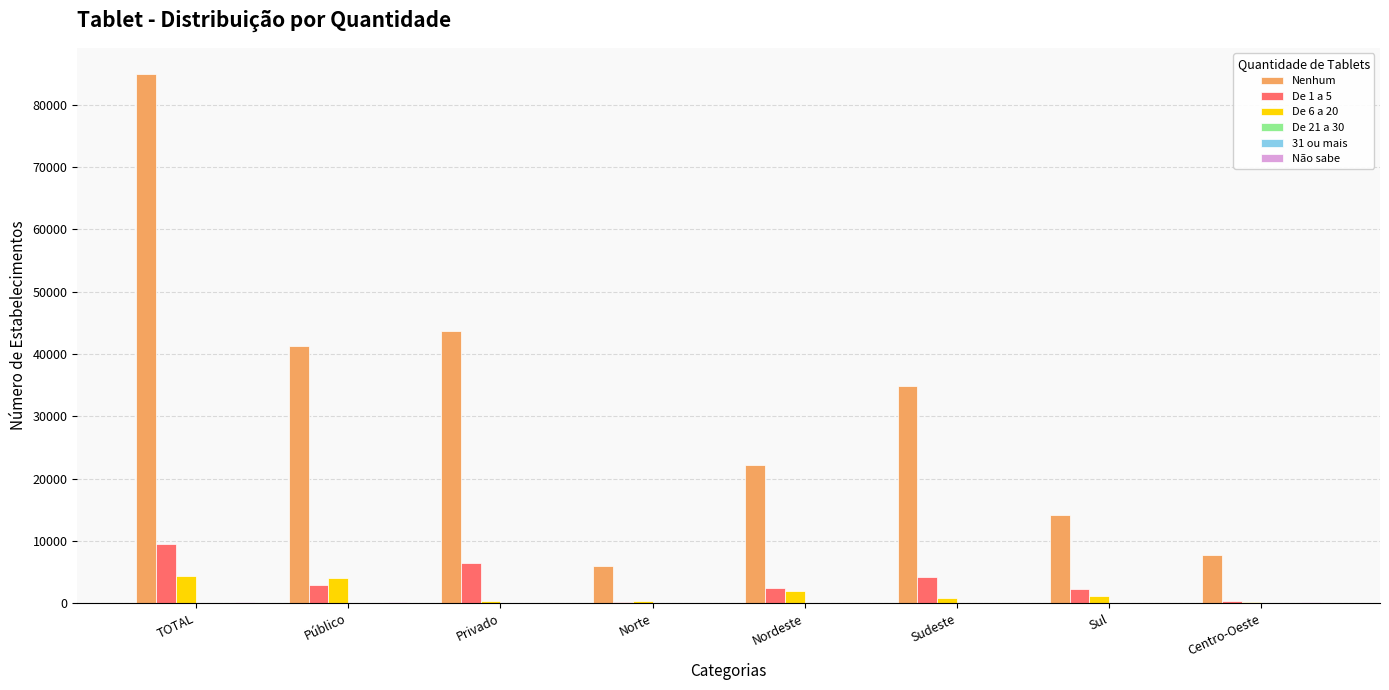

At which category is the sum across all series the highest?

TOTAL